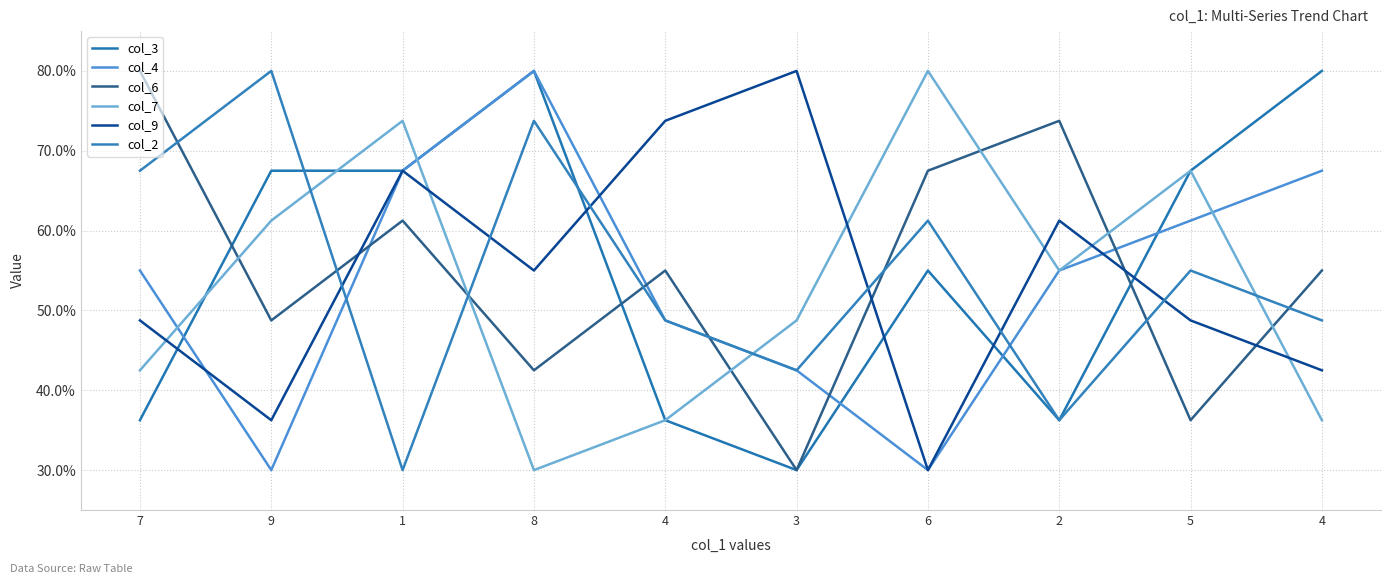

Is it true that col_7 equals 36.2 at 4?

True